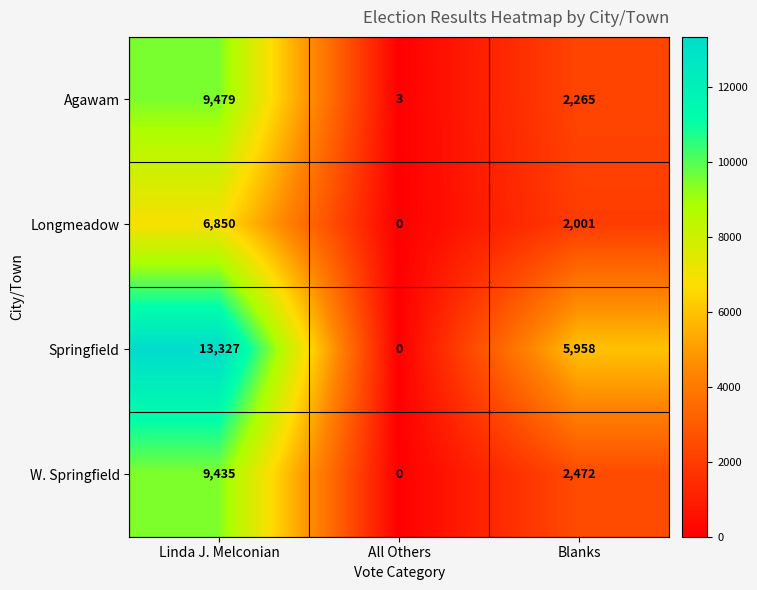

How many W. Springfield values are between 0 and 9435?

3